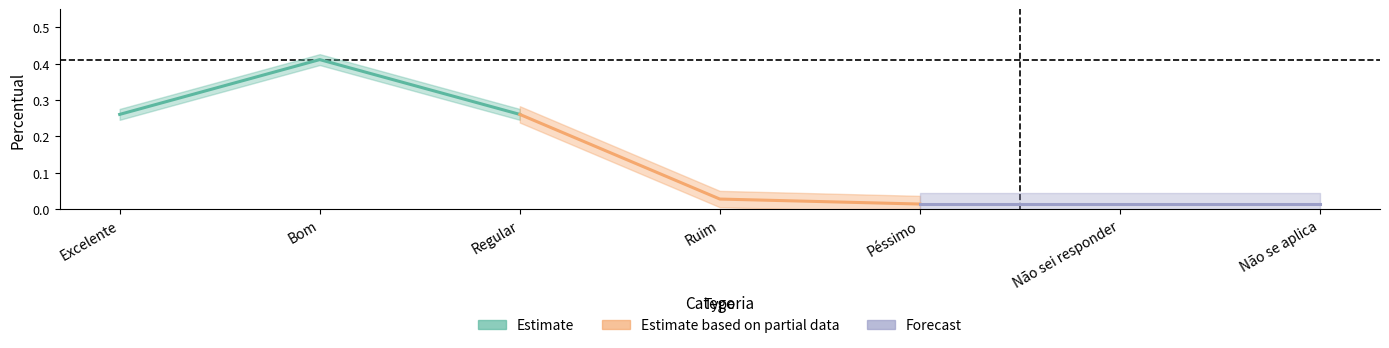

Is the value of Estimate based on partial data at Bom greater than the value of Forecast at Bom?

Yes